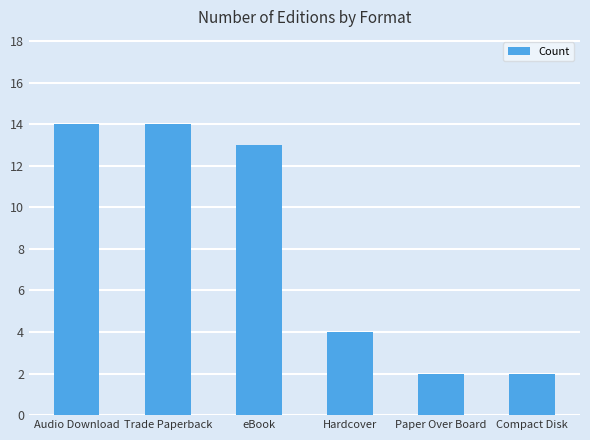

Reading right to left, what are all the values shown in this chart?

Compact Disk=2	Paper Over Board=2	Hardcover=4	eBook=13	Trade Paperback=14	Audio Download=14